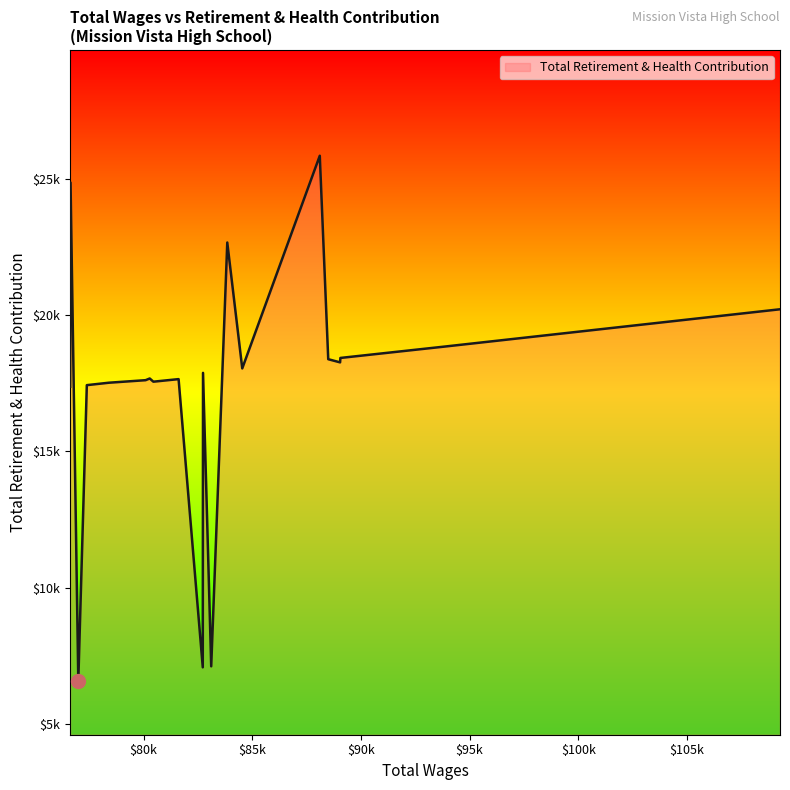

Is this an area chart (filled region under the line)?

Yes